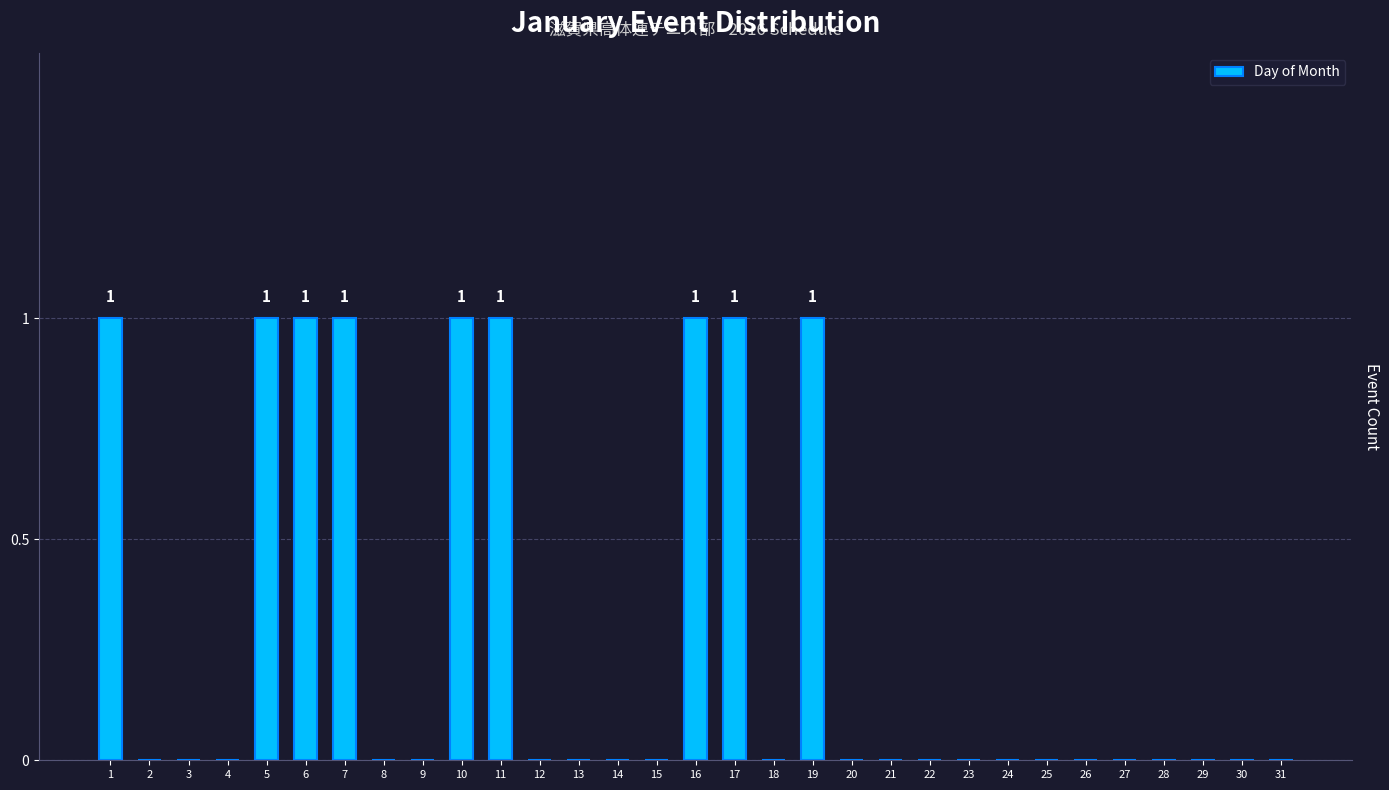

Reading left to right, list all the values displayed in this chart.

1=1	2=0	3=0	4=0	5=1	6=1	7=1	8=0	9=0	10=1	11=1	12=0	13=0	14=0	15=0	16=1	17=1	18=0	19=1	20=0	21=0	22=0	23=0	24=0	25=0	26=0	27=0	28=0	29=0	30=0	31=0